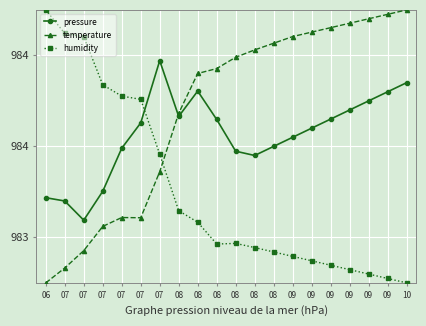

At which label is pressure closest to 98411?

08